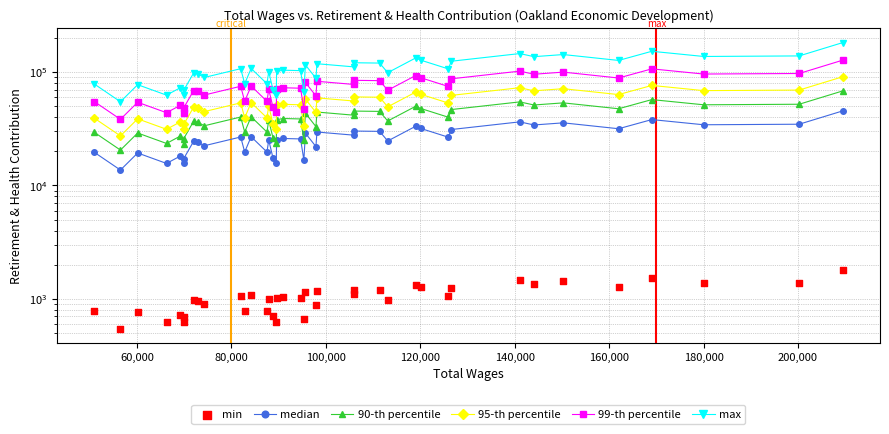

Which series has the largest total across all categories?

max